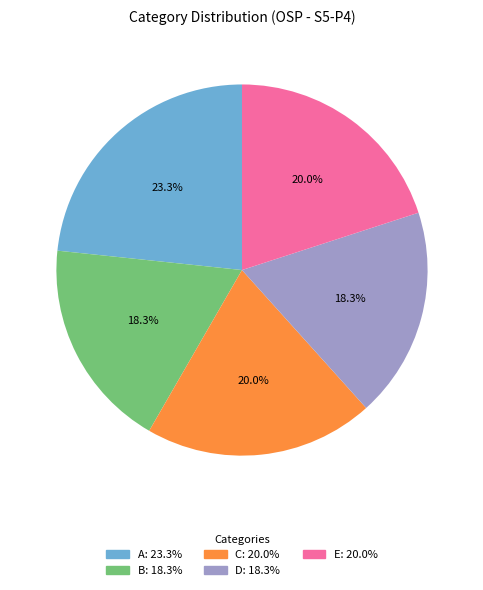

What is the ratio of the value at B: 18.3% to the value at C: 20.0%?

0.9